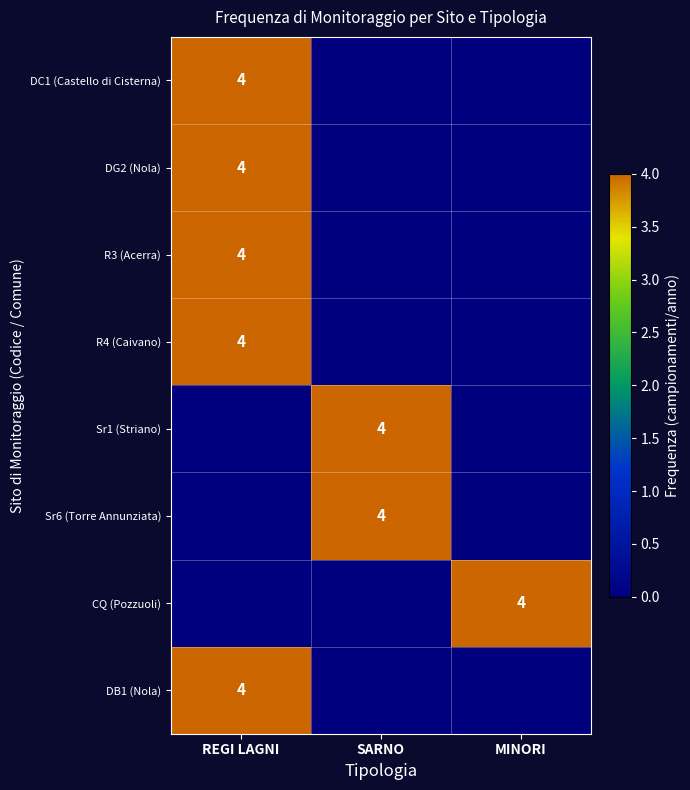

The R3 (Acerra) series shows 3 at REGI LAGNI. True or false?

False